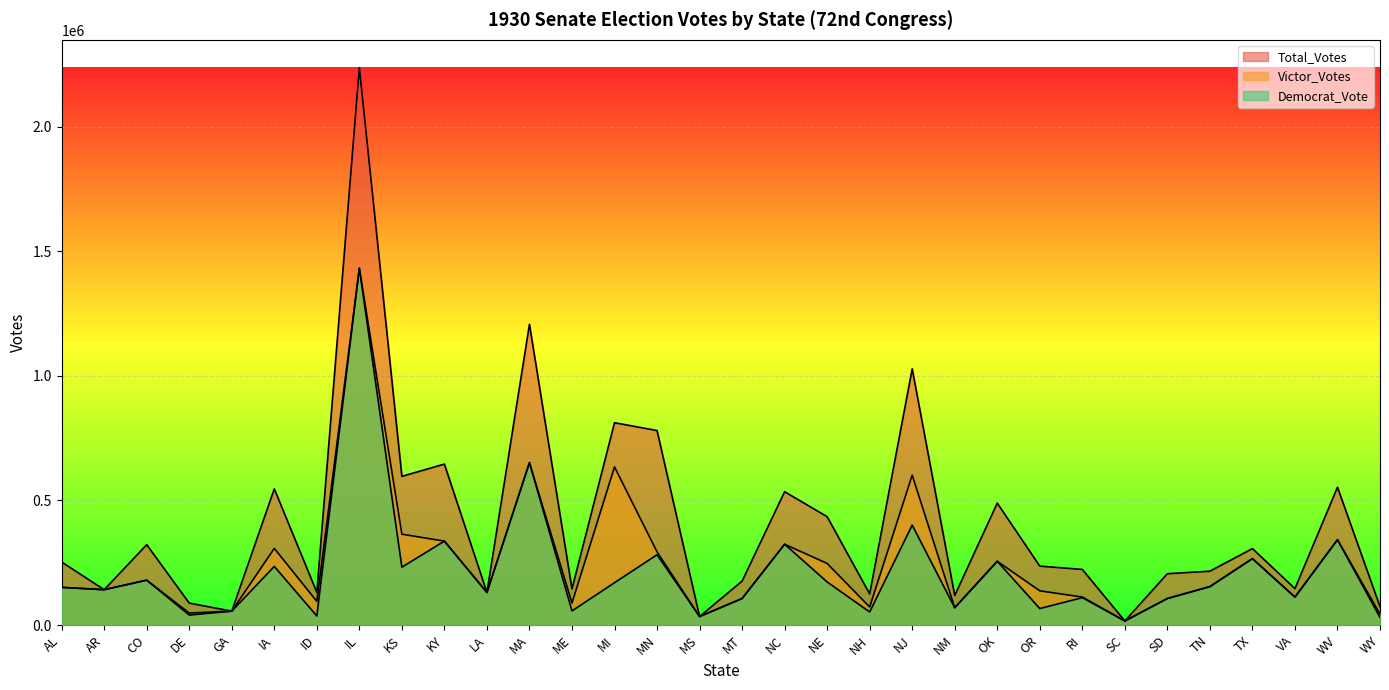

Where is Total_Votes nearest to the value 1126658?

MA